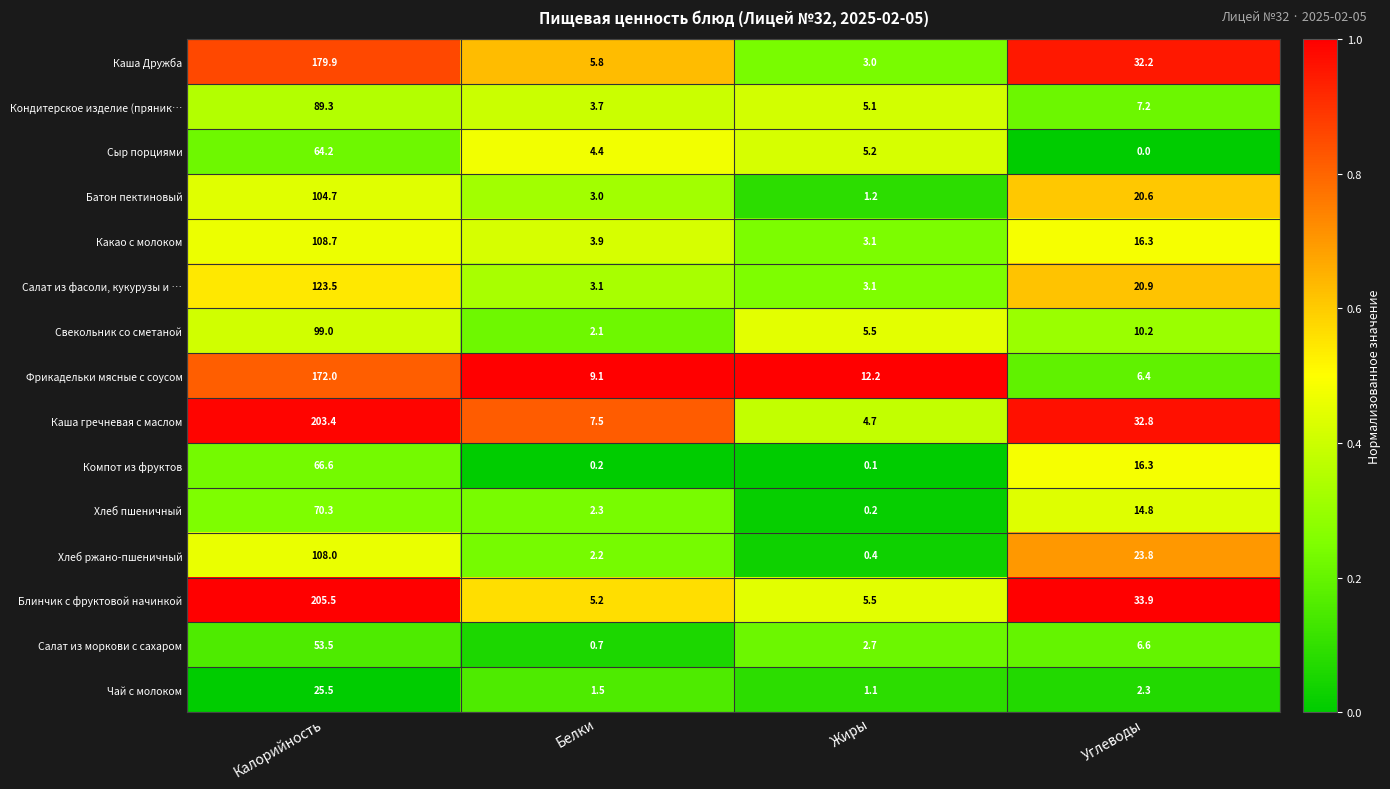

What is the sum of the Чай с молоком values at Калорийность and Жиры?

26.6